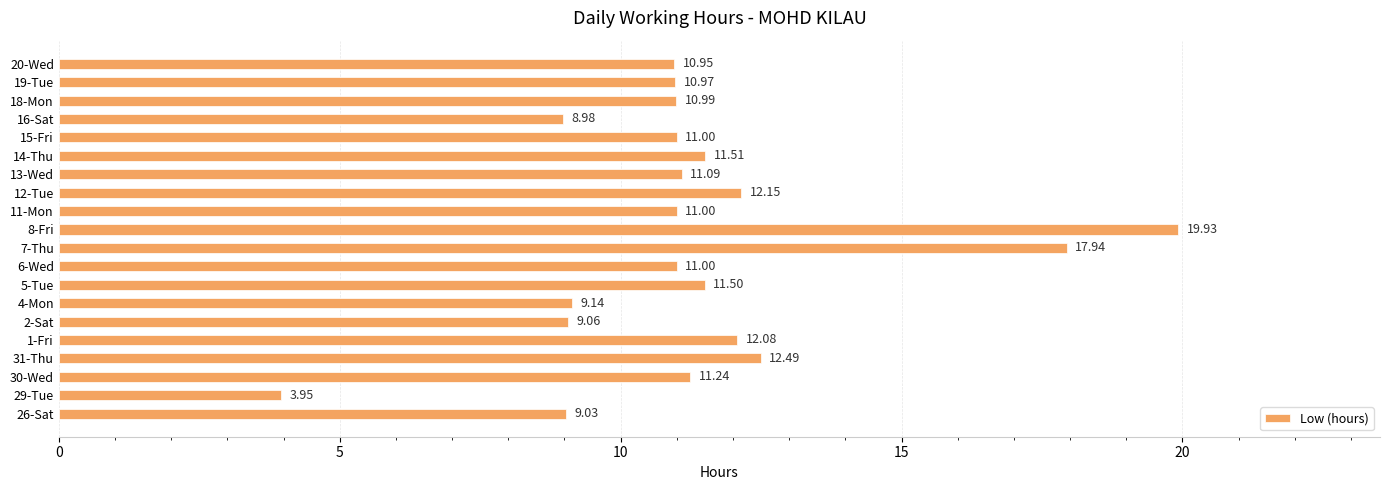

Between 19-Tue and 4-Mon, which is larger?

19-Tue